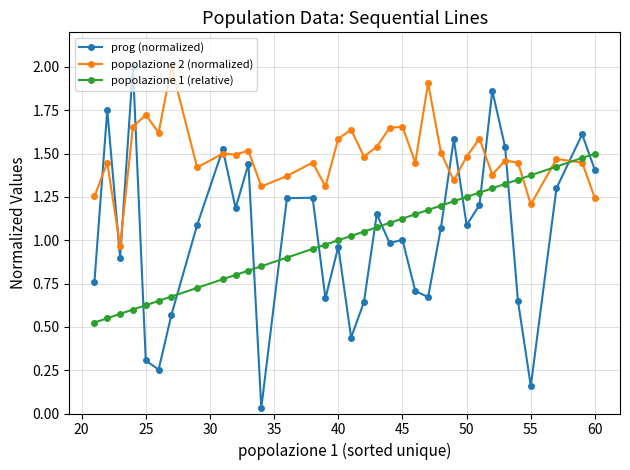

How many times do prog (normalized) and popolazione 2 (normalized) cross each other?

11